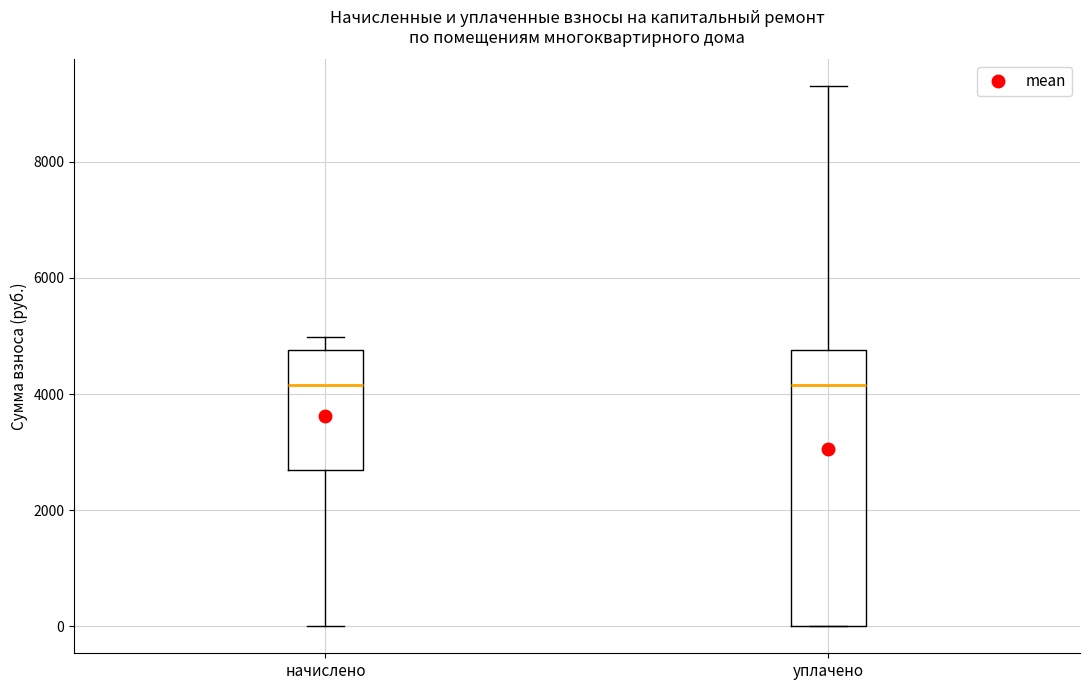

Where is the lower edge of the box for уплачено on the y-axis? The values are not printed on the chart, so give them approximately, as read against the axis.

0